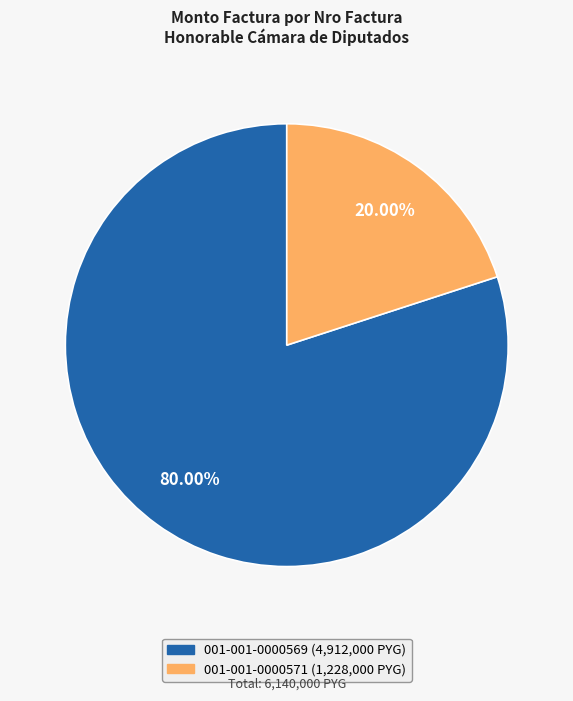

To the nearest percent, what percentage of the pie is 001-001-0000571?

20%